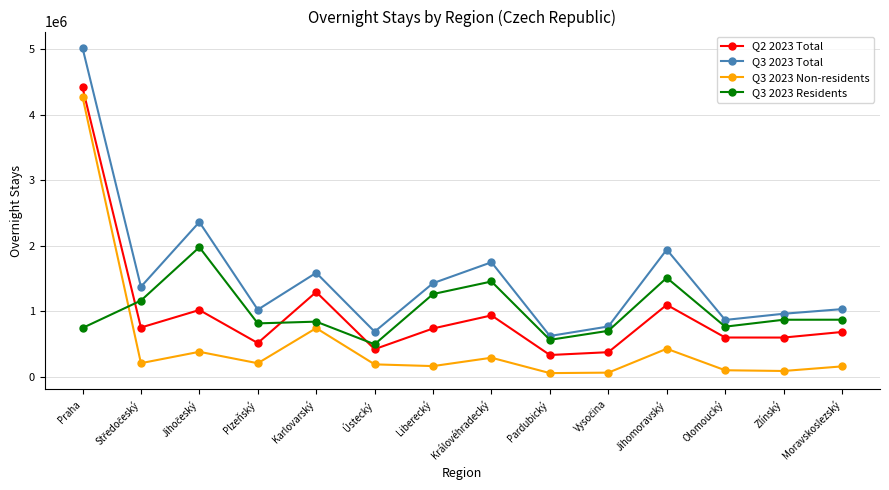

True or false: Q3 2023 Residents has a value of 566150 at Pardubický.

True